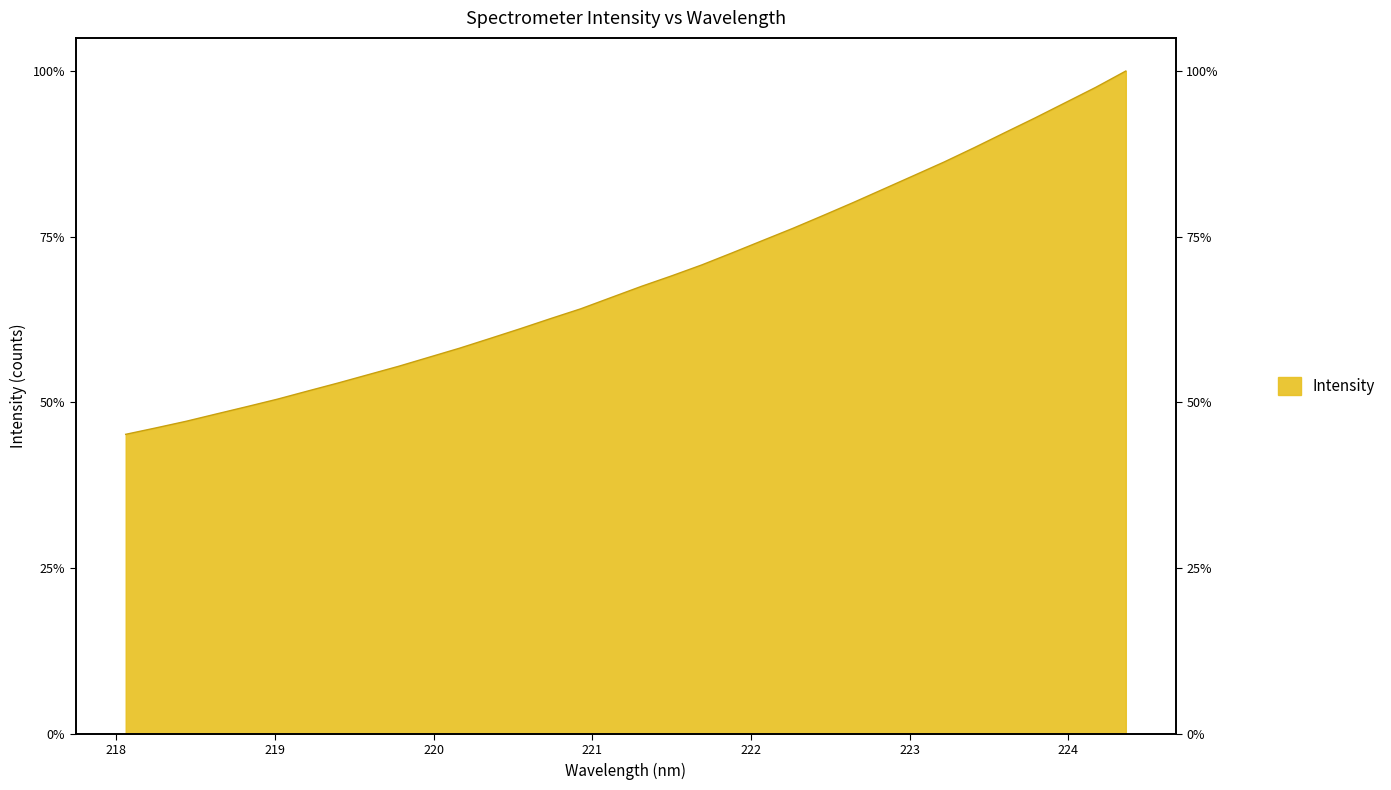

The value at 221.3083 is 4888.7. True or false?

True